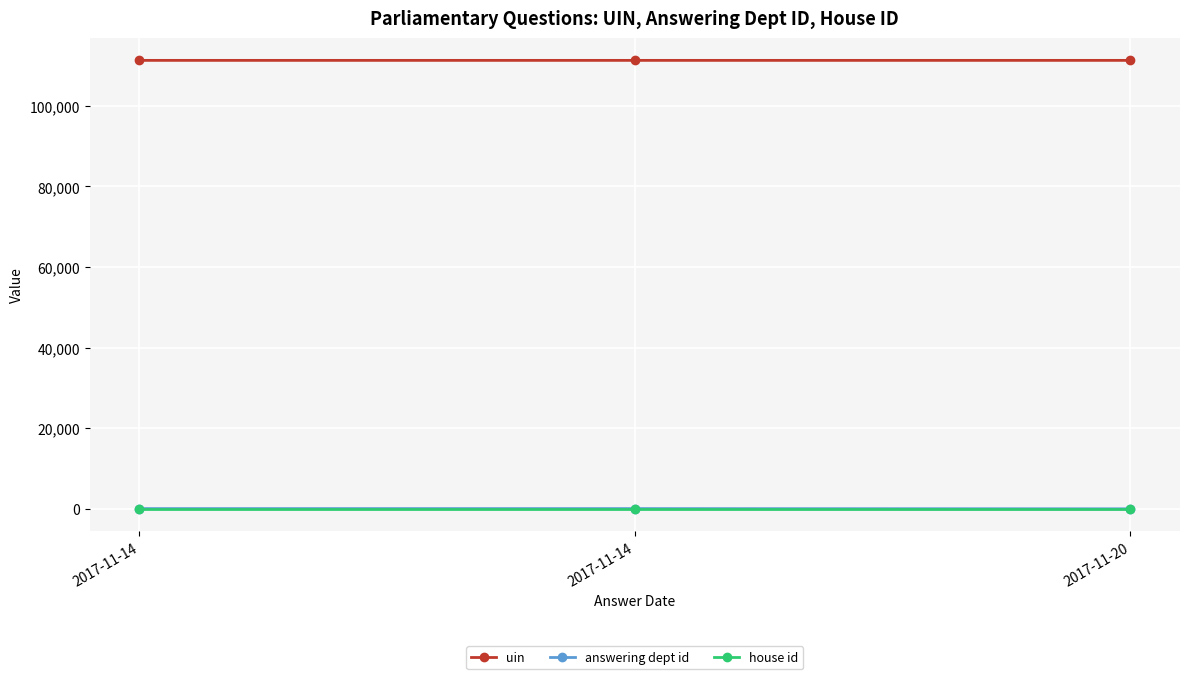

How many lines are shown in the chart?

3